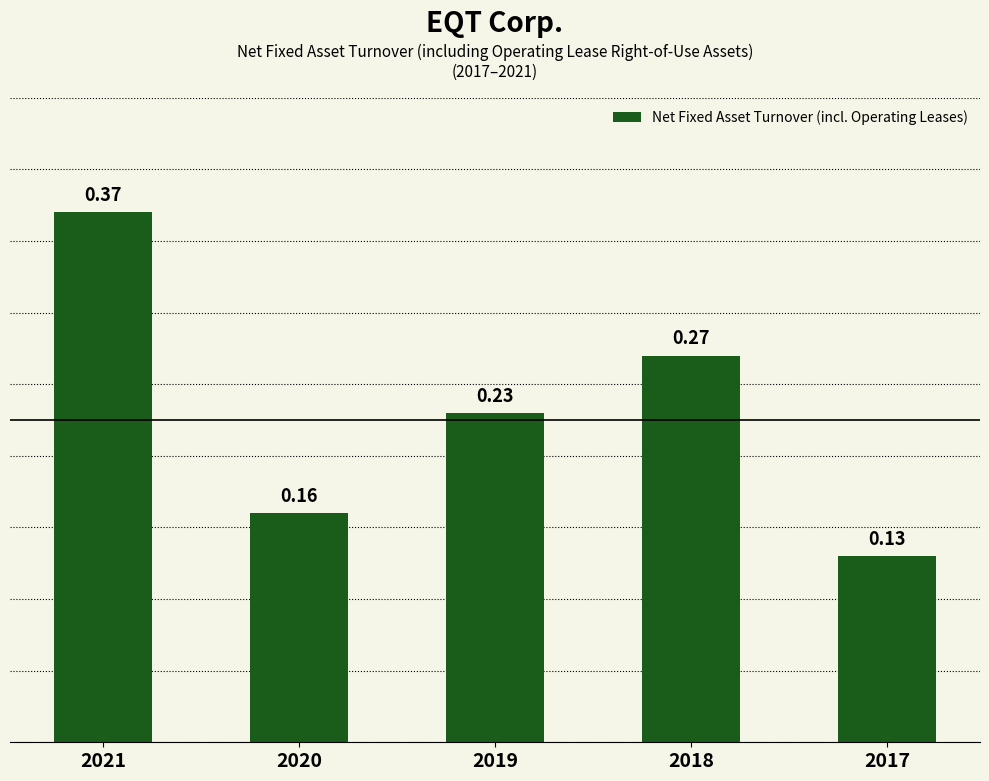

What is the sum of all values?

1.2